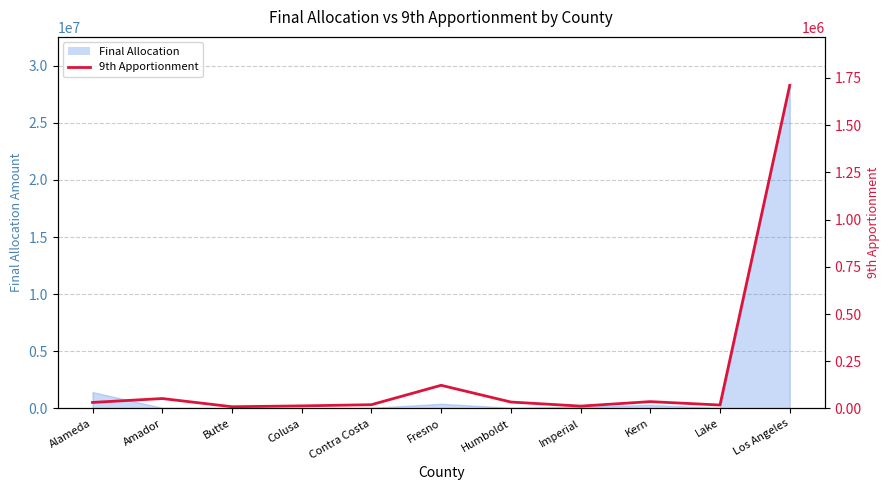

Where is the data nearest to the value 859825?

Fresno